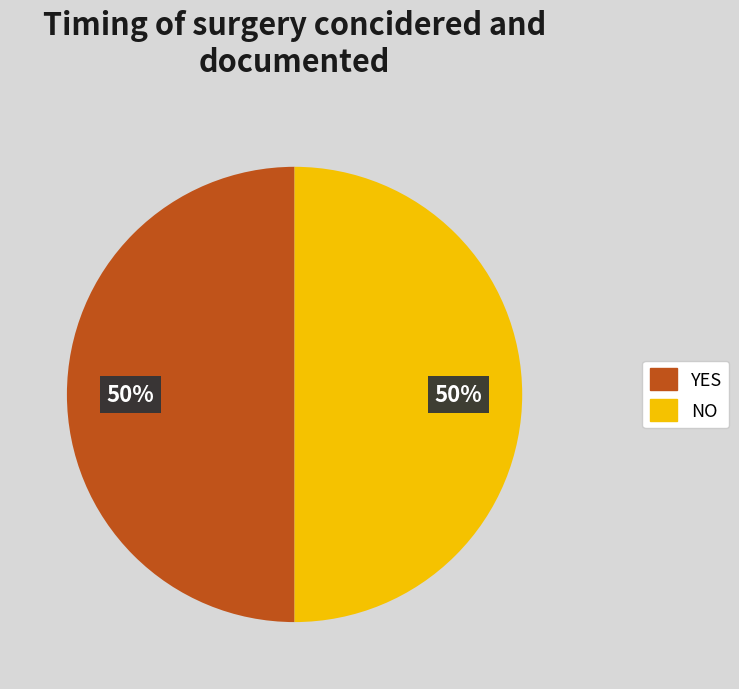

Is it true that NO is 50% of the pie?

True